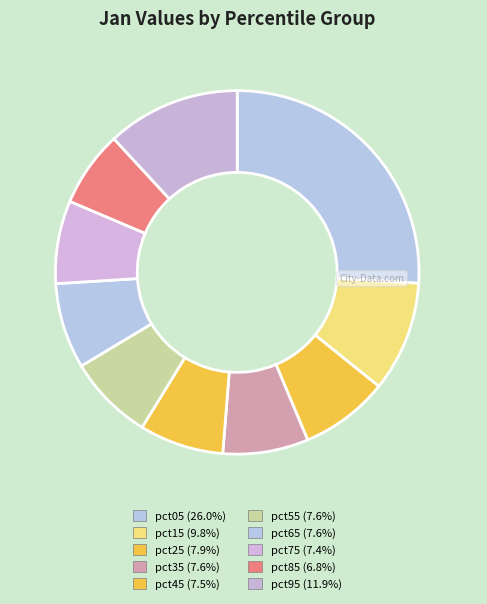

Do pct35 and pct15 together represent more than half of the pie?

No